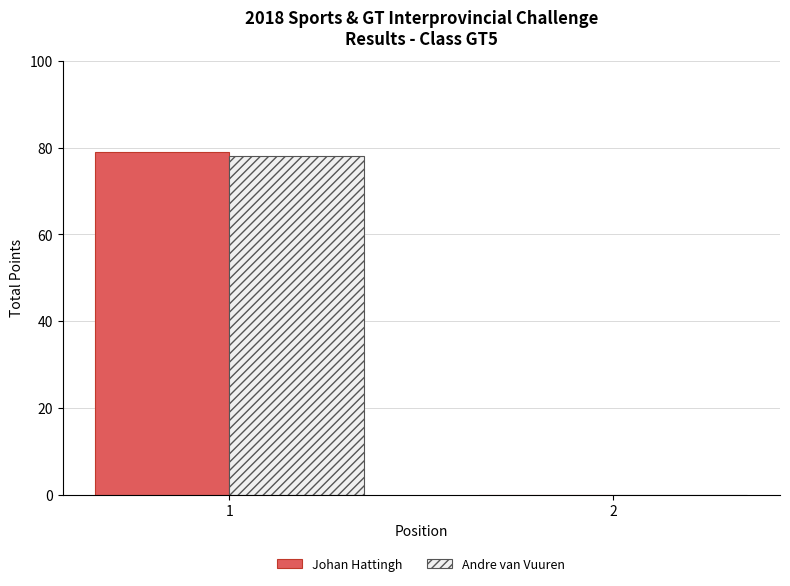

The Johan Hattingh series shows 0 at 2. True or false?

True